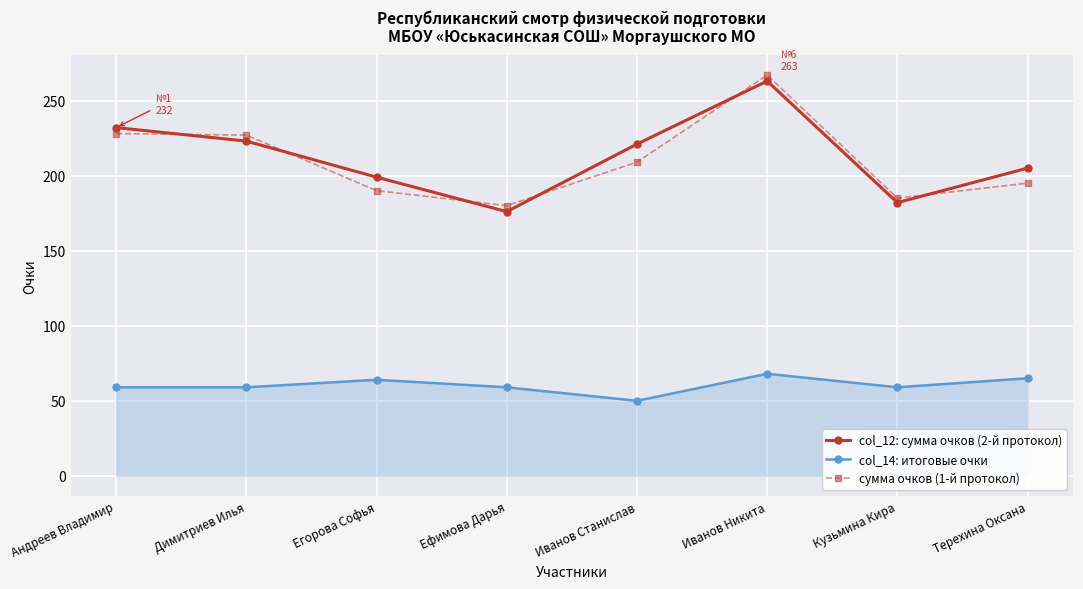

Which series changed the most between Димитриев Илья and Терехина Оксана?

сумма очков (1-й протокол)